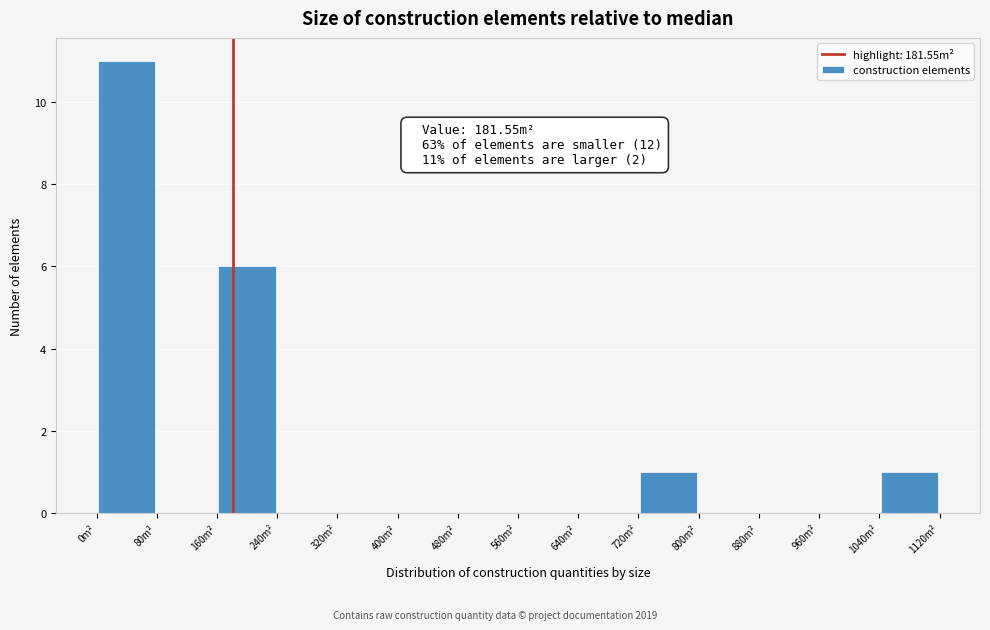

Which range on the x-axis has the tallest bar?

0 to 80